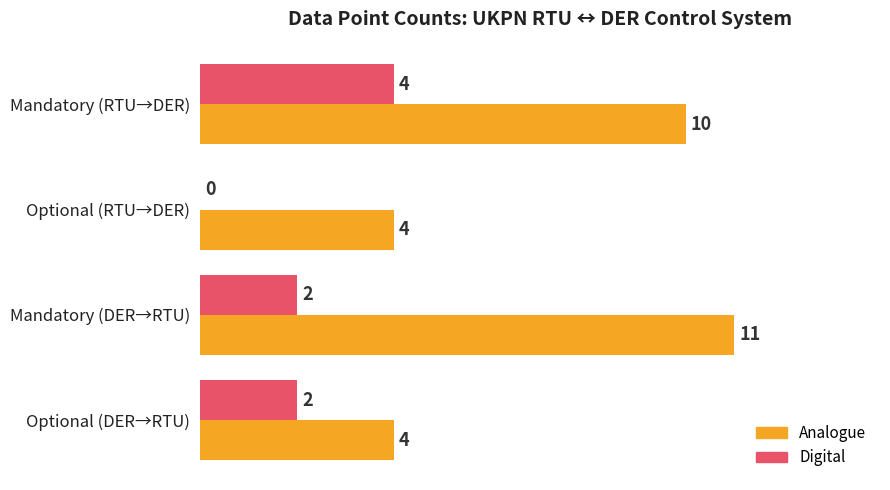

What is the sum of the Analogue values at Mandatory (RTU→DER) and Optional (DER→RTU)?

14